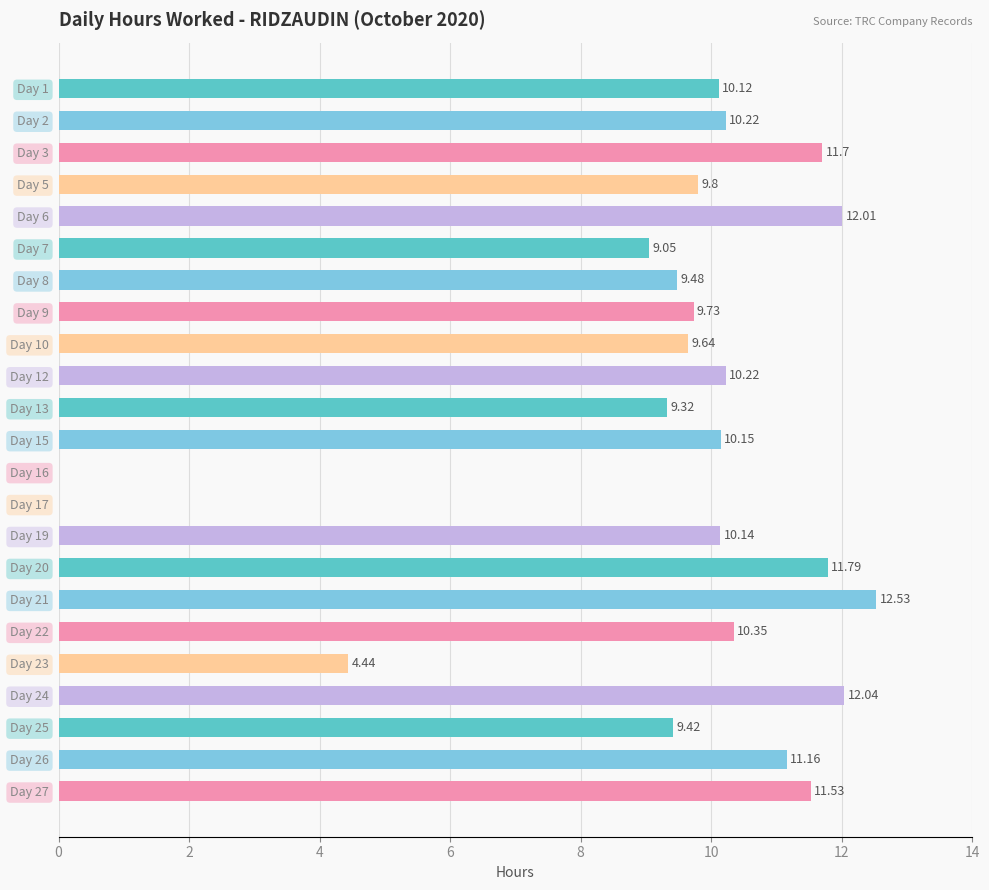

At which label is the value closest to 6?

Day 23